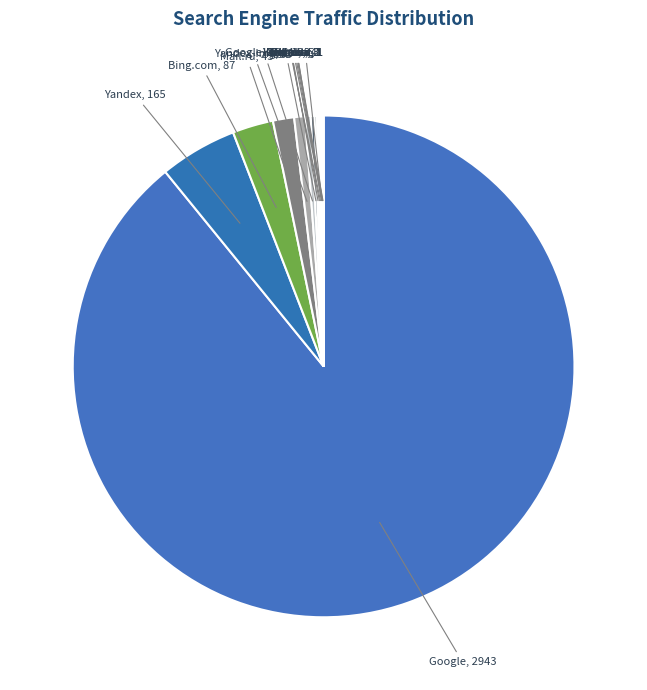

Which category has the biggest portion of the pie?

Google